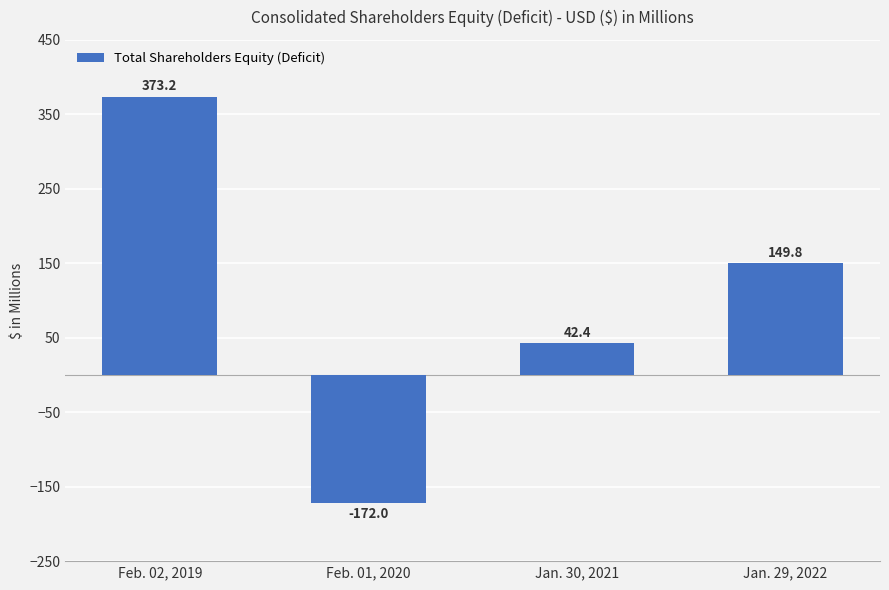

Reading left to right, what are all the values shown in this chart?

Feb. 02, 2019=373.2	Feb. 01, 2020=-172.0	Jan. 30, 2021=42.4	Jan. 29, 2022=149.8